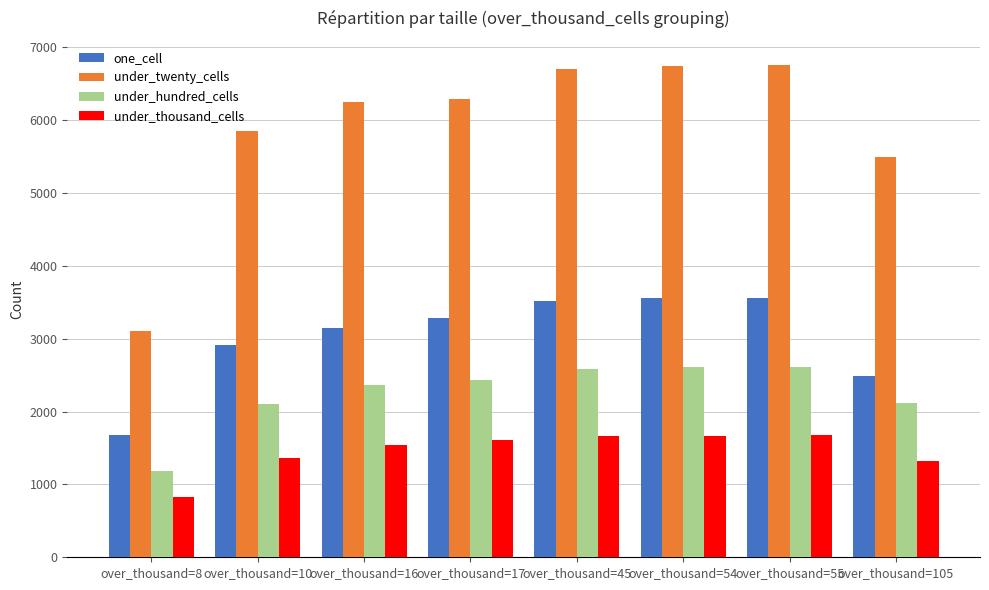

Which series has the largest total across all categories?

under_twenty_cells